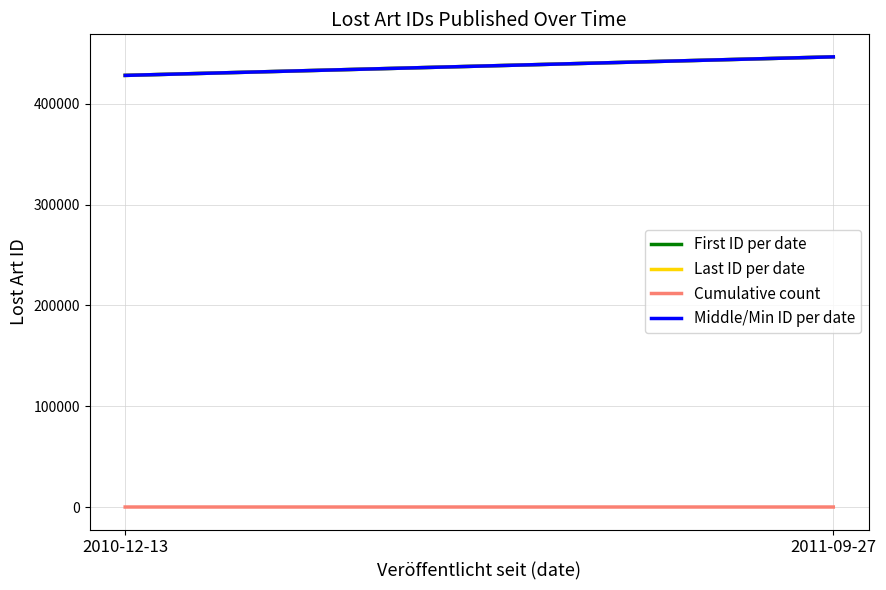

What is the greatest value displayed?

446771